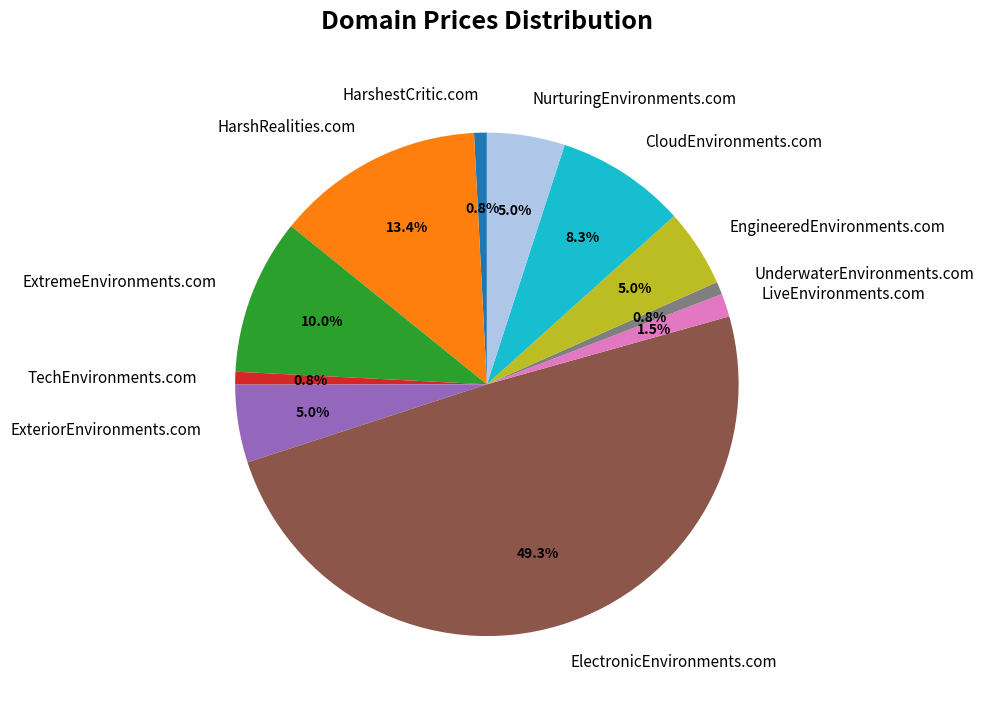

What is the largest slice in the pie chart?

ElectronicEnvironments.com